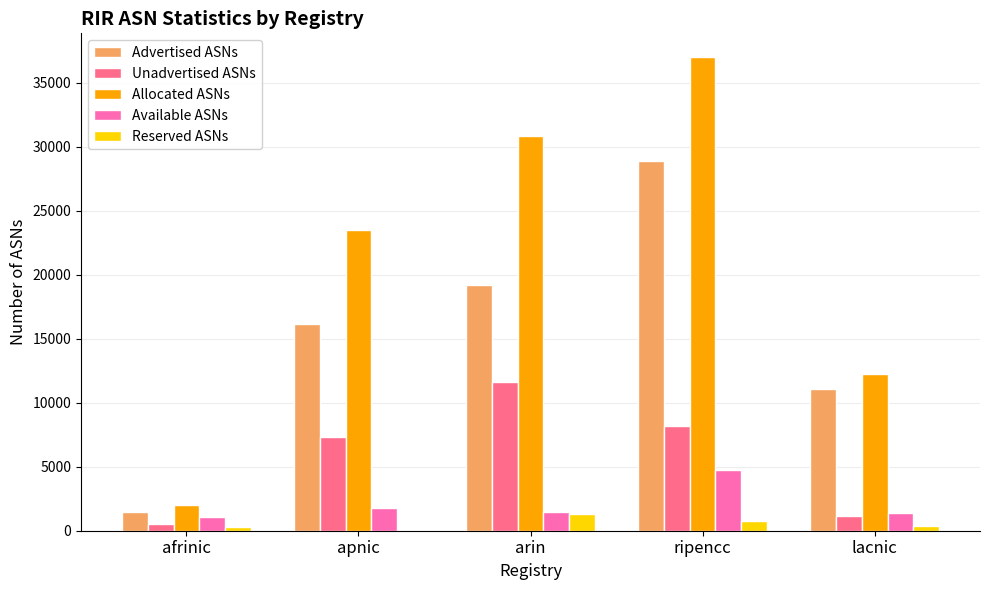

Where is Advertised ASNs nearest to the value 15176?

apnic